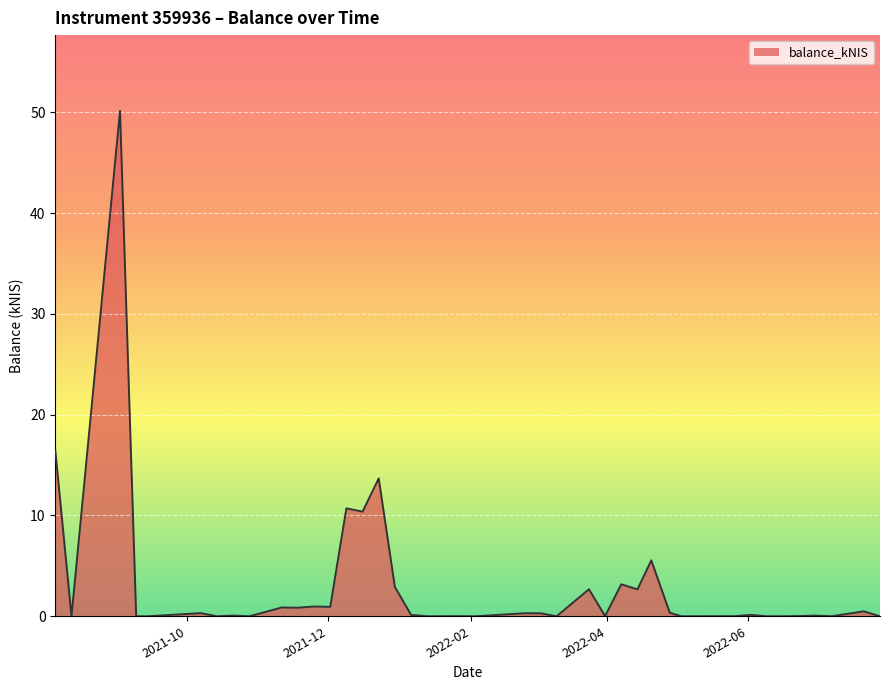

What is the average value?

3.1